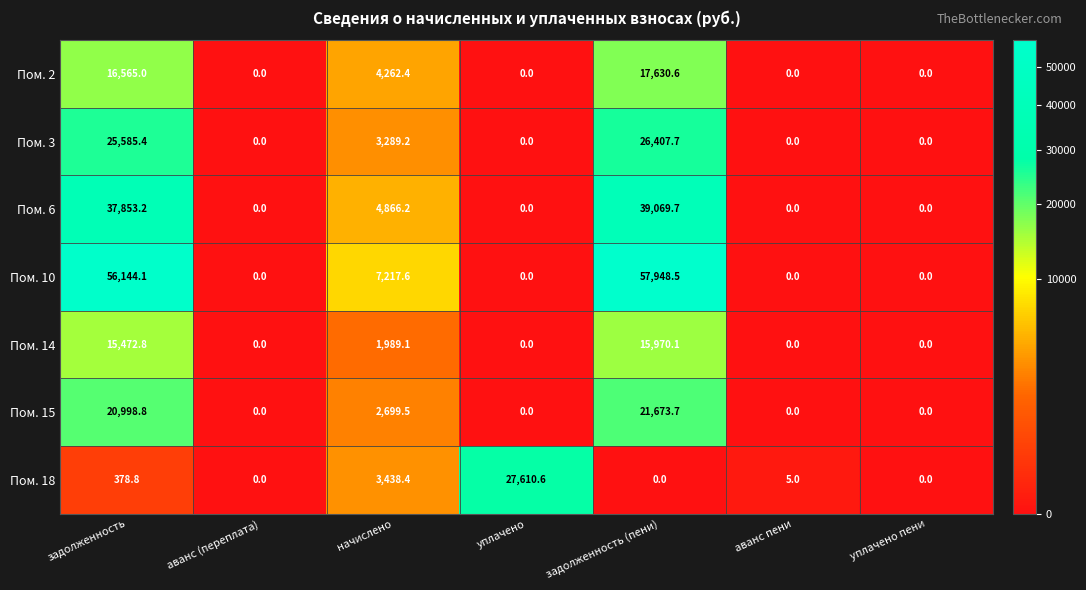

Is the value of Пом. 15 at задолженность greater than the value of Пом. 6 at уплачено пени?

Yes